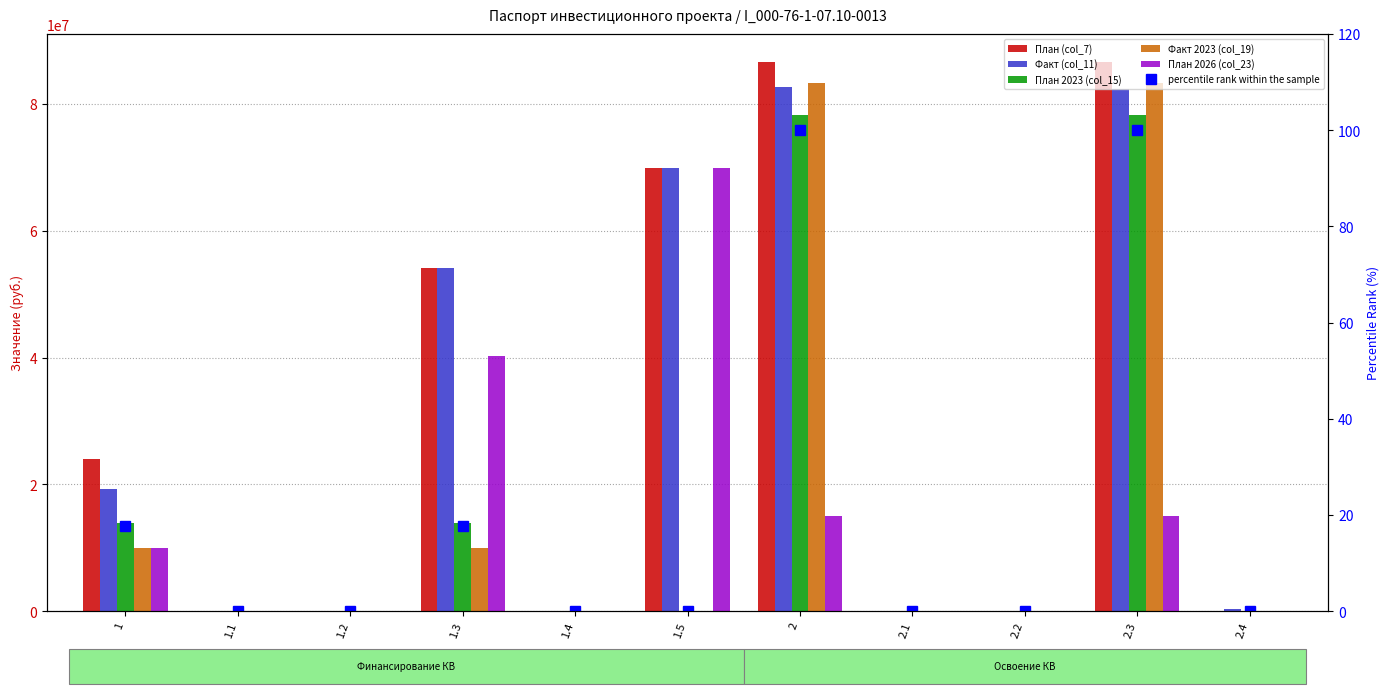

Reading left to right, what are all the values shown in this chart?

План (col_7): 1=23991827.0	1.1=0.0	1.2=0.0	1.3=54188038.0	1.4=0.0	1.5=69803789.0	2=86659856.0	2.1=0.0	2.2=0.0	2.3=86659856.0	2.4=0.0
Факт (col_11): 1=19223253.0	1.1=0.0	1.2=0.0	1.3=54188038.0	1.4=0.0	1.5=69803789.0	2=82686044.0	2.1=0.0	2.2=0.0	2.3=82401044.0	2.4=285000.0
План 2023 (col_15): 1=13950000.0	1.1=0.0	1.2=0.0	1.3=13950000.0	1.4=0.0	1.5=0.0	2=78291667.0	2.1=0.0	2.2=0.0	2.3=78291667.0	2.4=0.0
Факт 2023 (col_19): 1=9998563.0	1.1=0.0	1.2=0.0	1.3=9998563.0	1.4=0.0	1.5=0.0	2=83321358.0	2.1=0.0	2.2=0.0	2.3=83321358.0	2.4=0.0
План 2026 (col_23): 1=10041827.0	1.1=0.0	1.2=0.0	1.3=40238038.0	1.4=0.0	1.5=69803789.0	2=15083689.0	2.1=0.0	2.2=0.0	2.3=15083689.0	2.4=0.0
percentile rank within the sample: 1=17.8	1.1=0.0	1.2=0.0	1.3=17.8	1.4=0.0	1.5=0.0	2=100.0	2.1=0.0	2.2=0.0	2.3=100.0	2.4=0.0